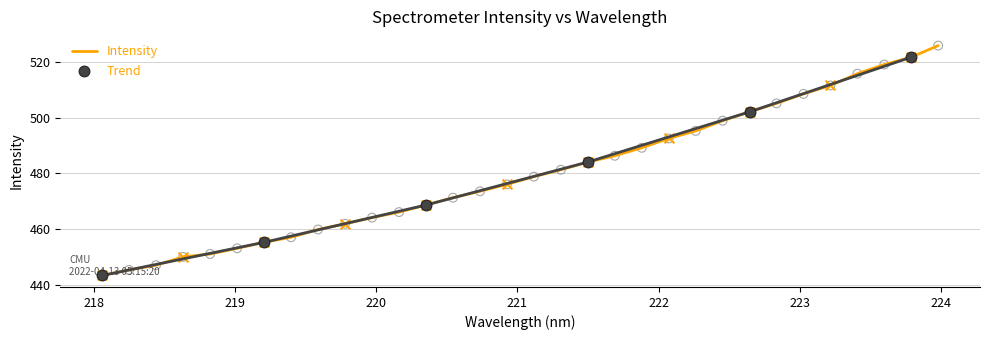

Approximately how many times larger is the value at 219.589 compared to 218.2508?

1.0